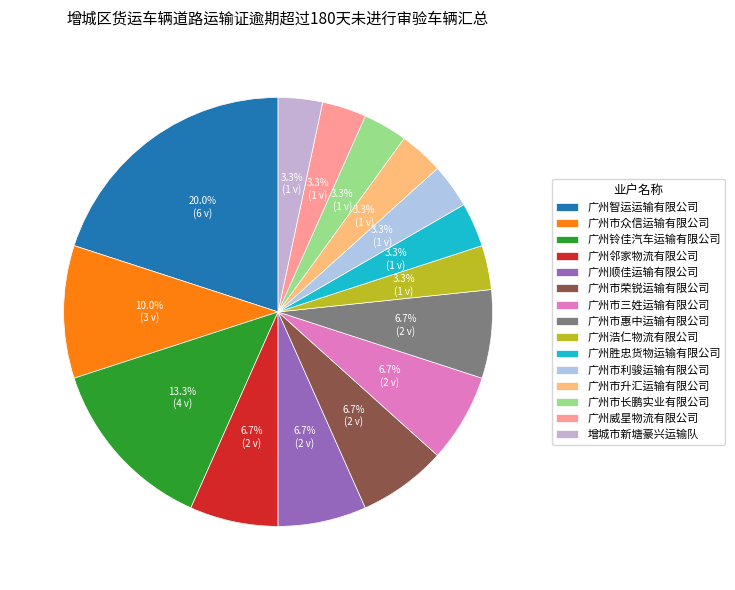

True or false: 广州市长鹏实业有限公司 accounts for 3% of the total.

True